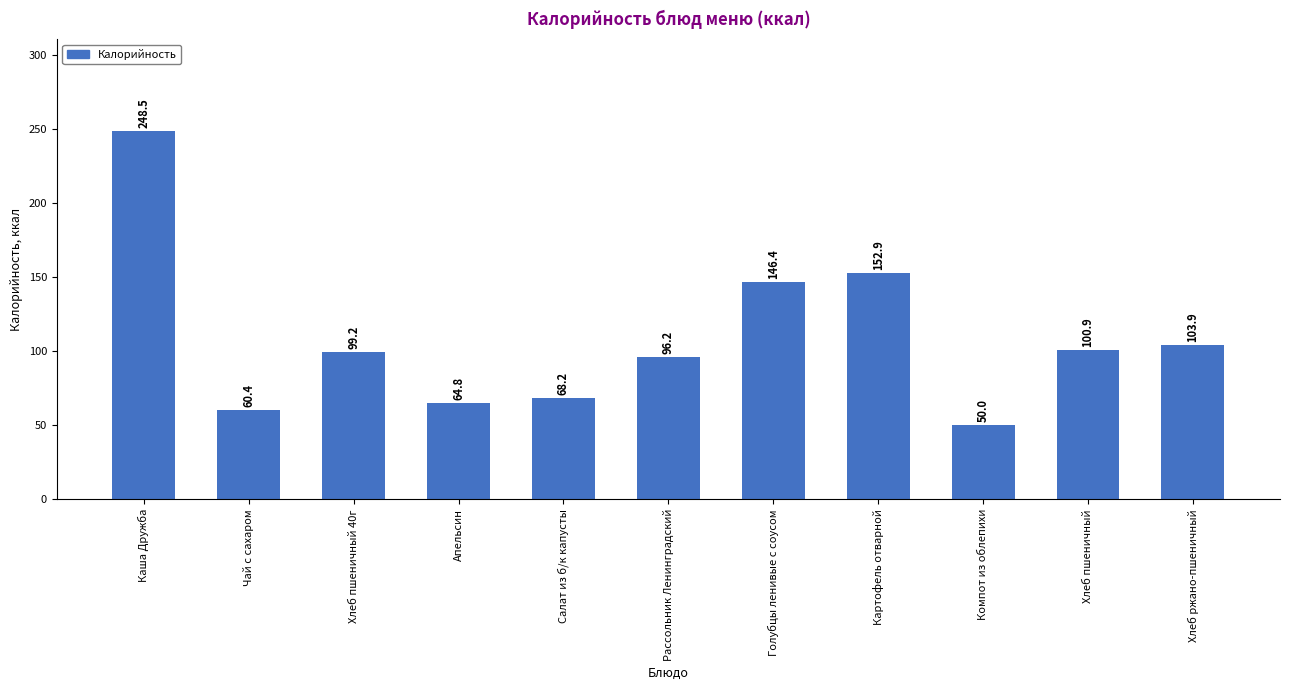

Reading left to right, what are all the values shown in this chart?

Каша Дружба=248.5	Чай с сахаром=60.4	Хлеб пшеничный 40г=99.2	Апельсин=64.8	Салат из б/к капусты=68.2	Рассольник Ленинградский=96.2	Голубцы ленивые с соусом=146.4	Картофель отварной=152.9	Компот из облепихи=50.0	Хлеб пшеничный=100.9	Хлеб ржано-пшеничный=103.9